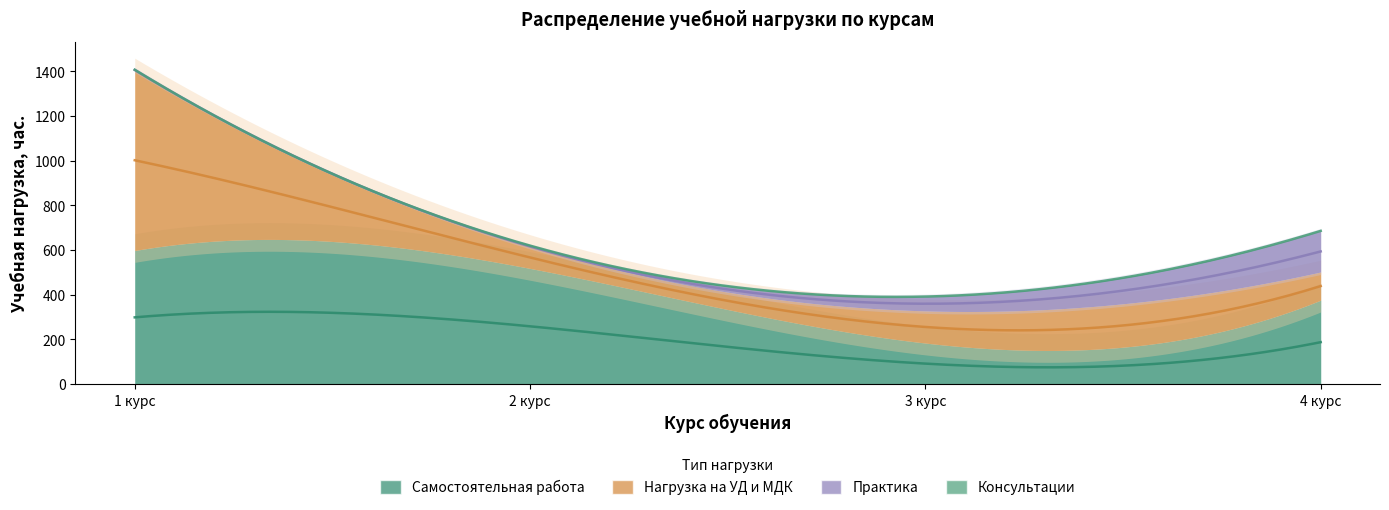

Reading left to right, extract all data points from this chart.

Самостоятельная работа: 598	518	184	376
Нагрузка на УД и МДК: 808	98	144	126
Практика: 0	0	64	184
Консультации: 2	8	0	0